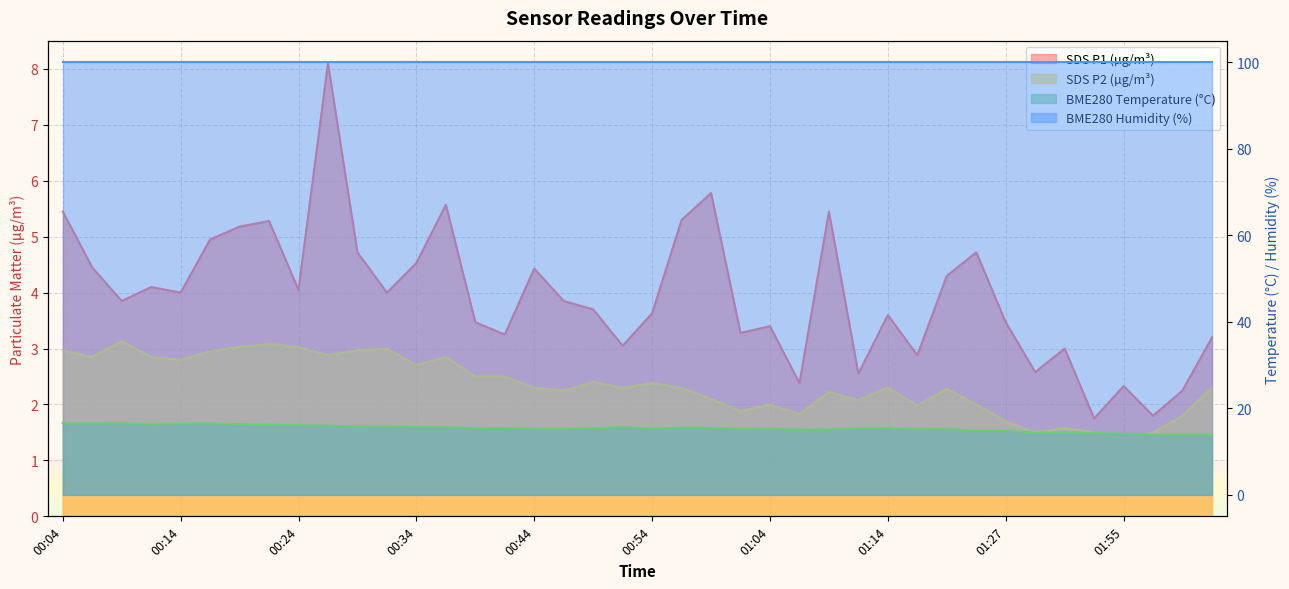

Between 01:27 and 00:04, which is larger?

00:04